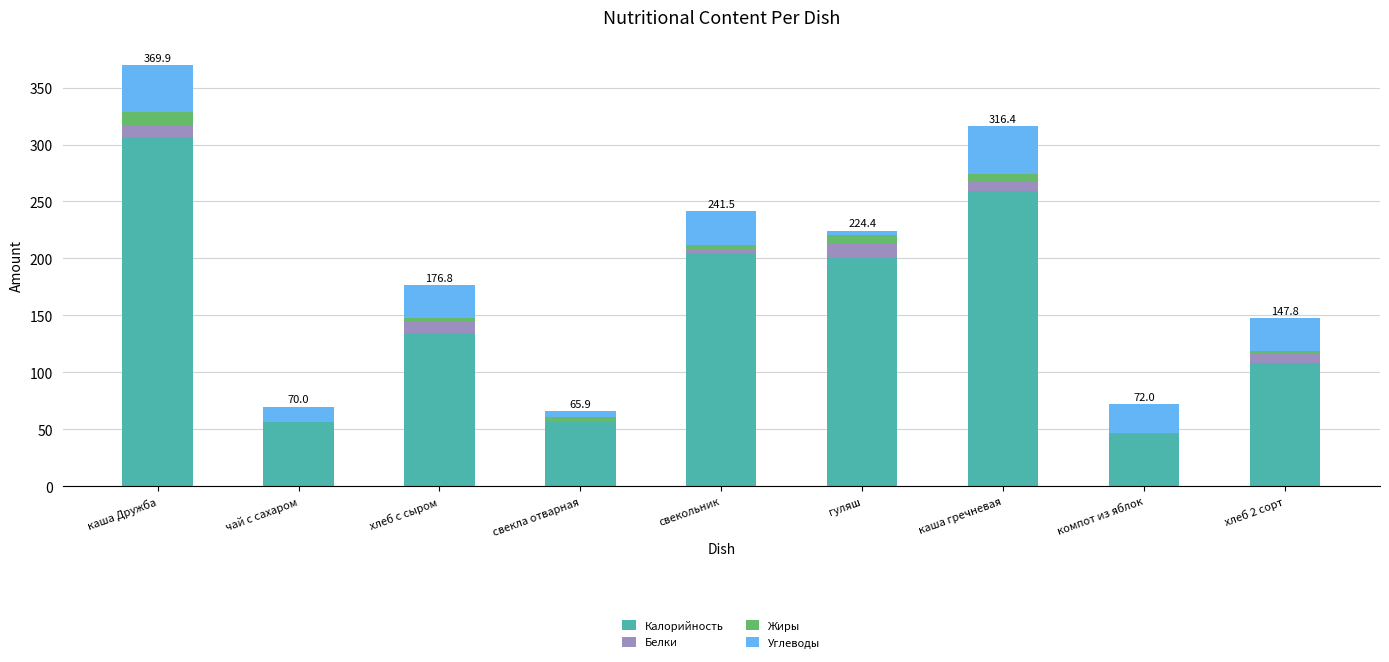

At which label does Калорийность reach its peak?

каша Дружба